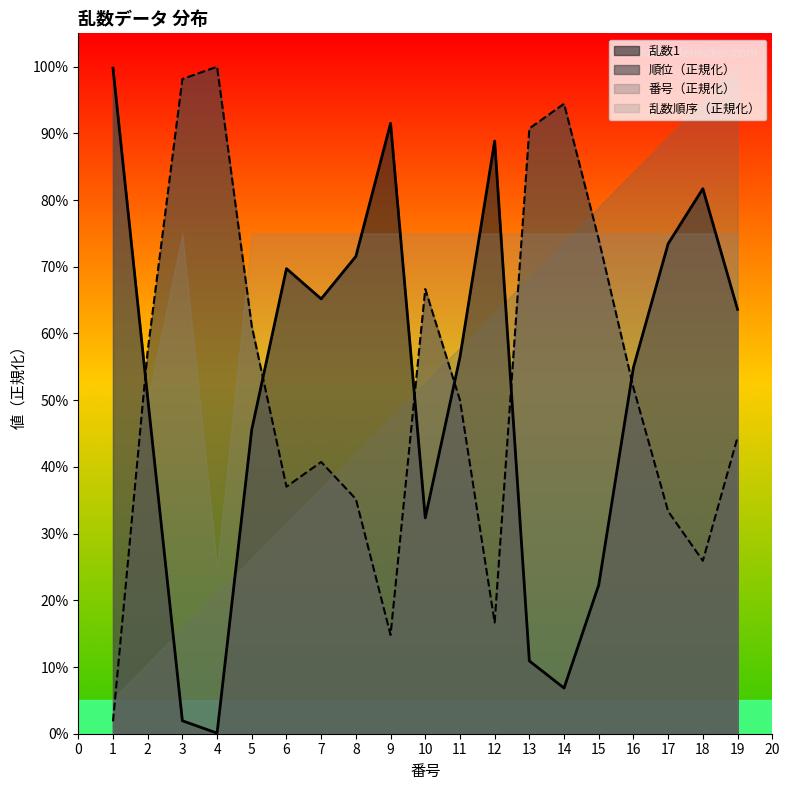

What is the sum of the 順位 values at 3 and 15?

1.7